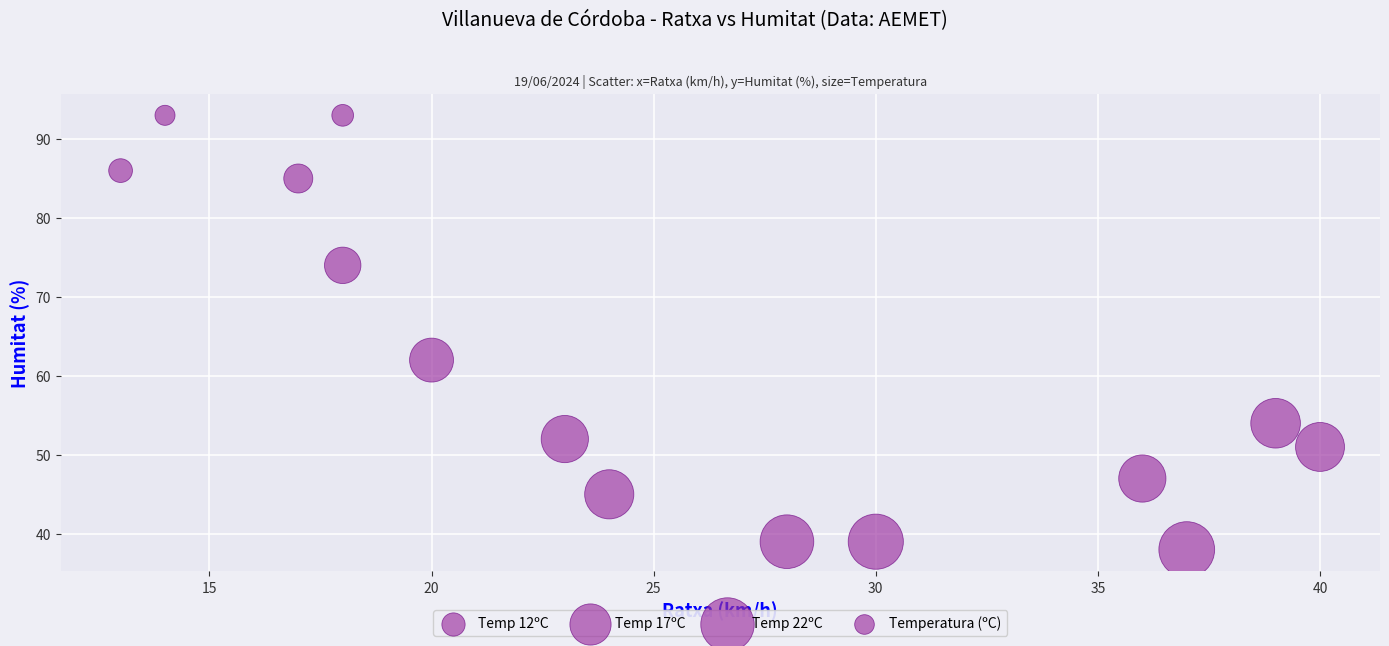

What Y value in the scatter plot is closest to 65?

62